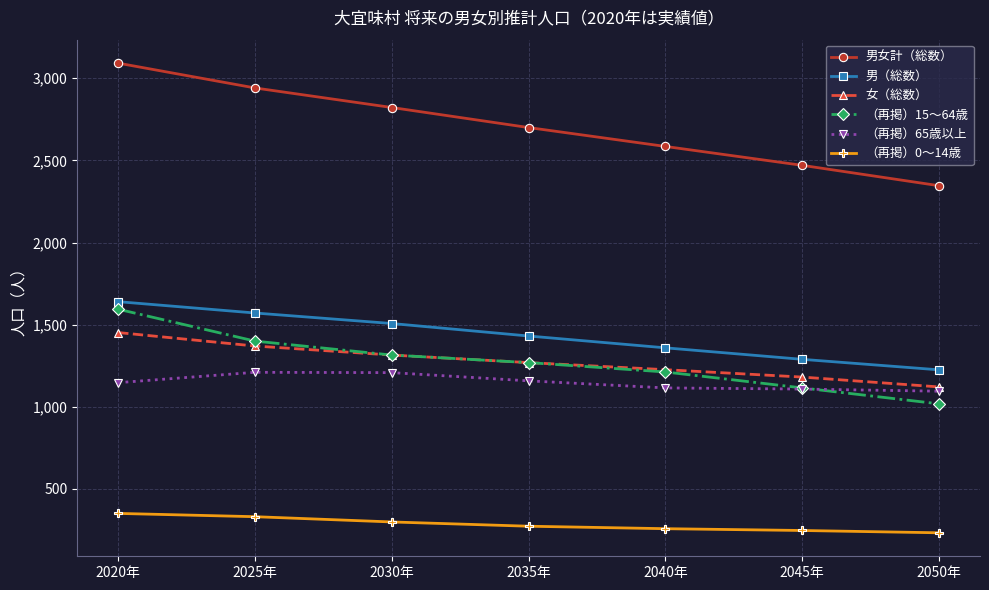

How many series are shown in this chart?

6